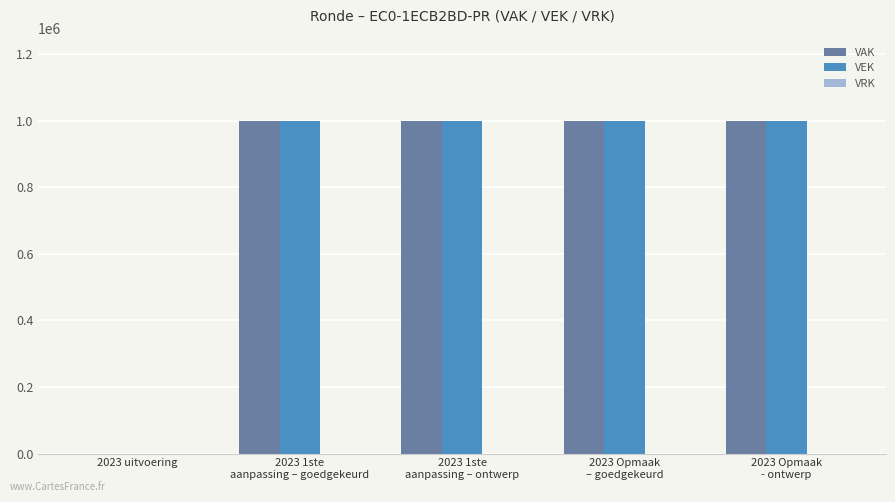

What is the maximum value shown in the chart?

1000000